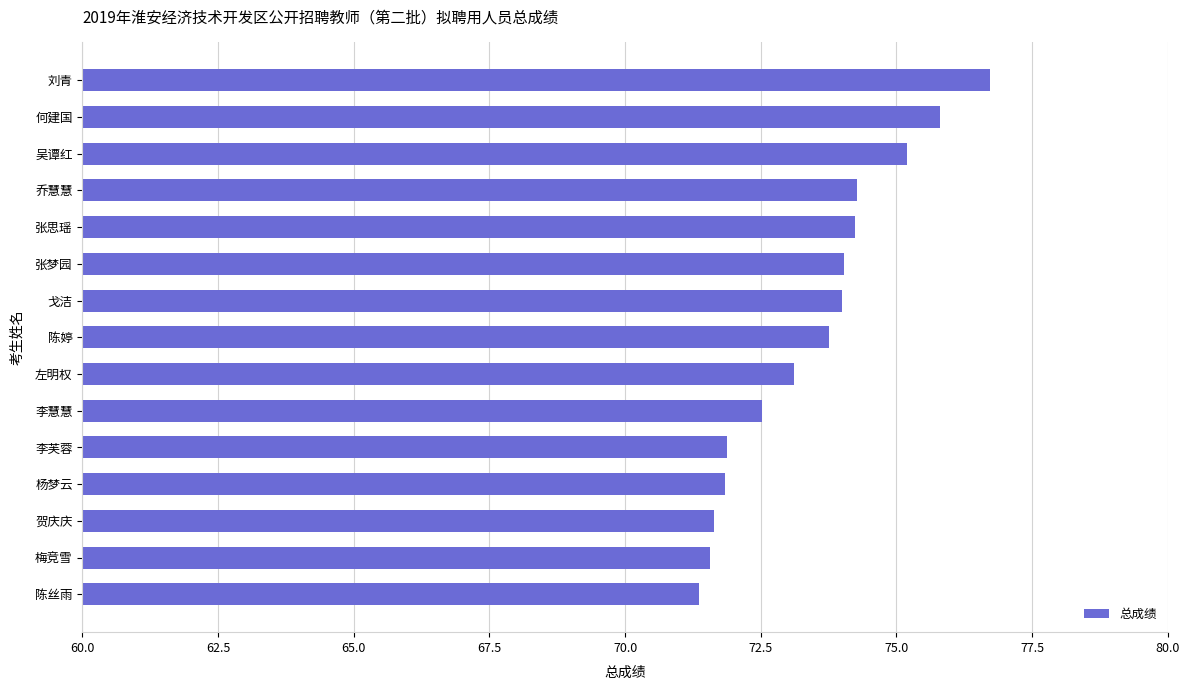

What is the average value?

73.5